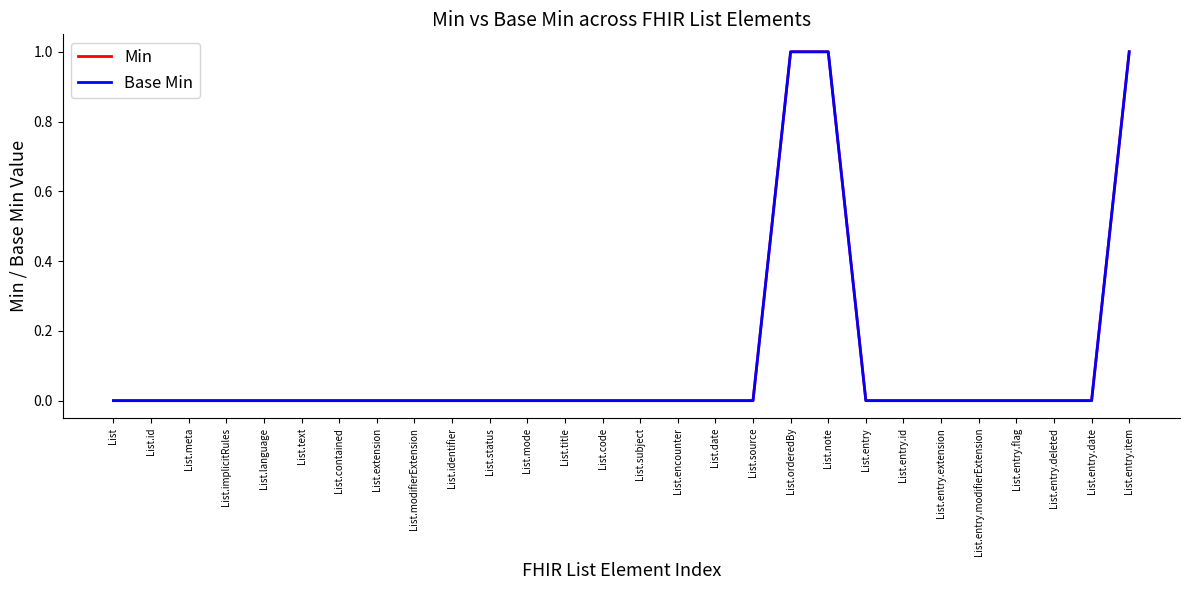

Which series has the largest total across all categories?

Min